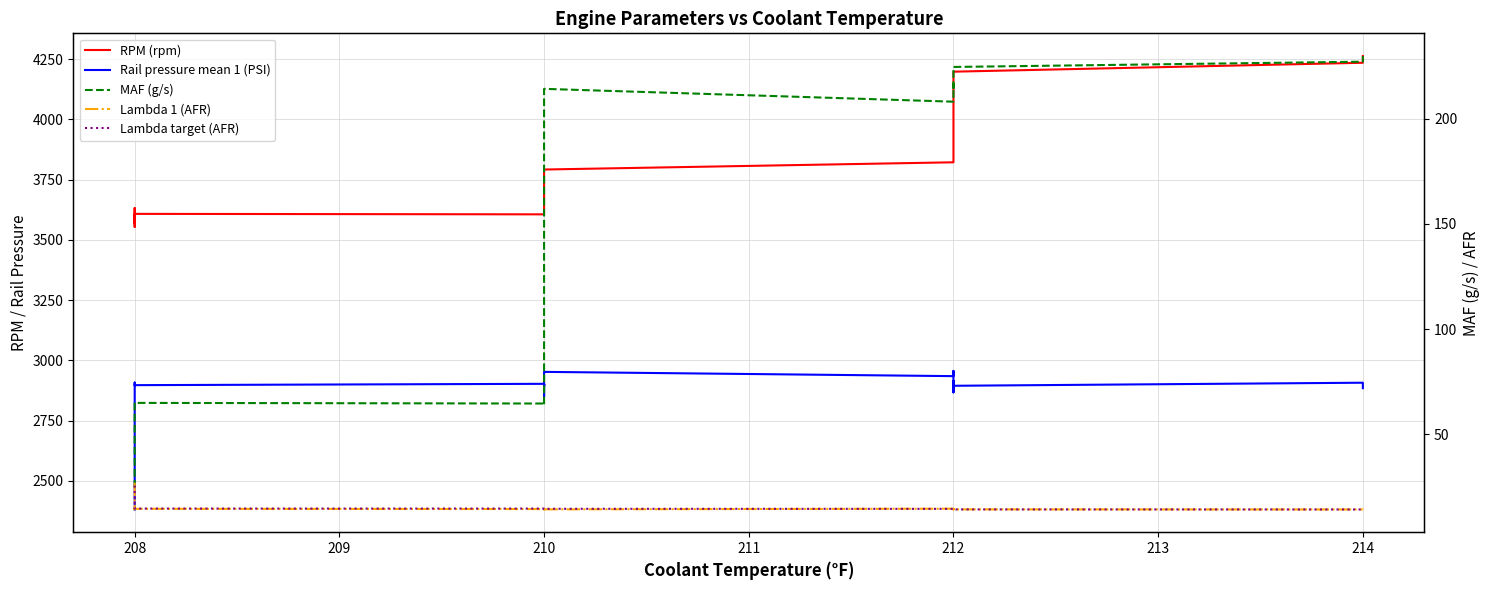

What are all the series names shown in the legend?

RPM (rpm), Rail pressure mean 1 (PSI), MAF (g/s), Lambda 1 (AFR), Lambda target (AFR)